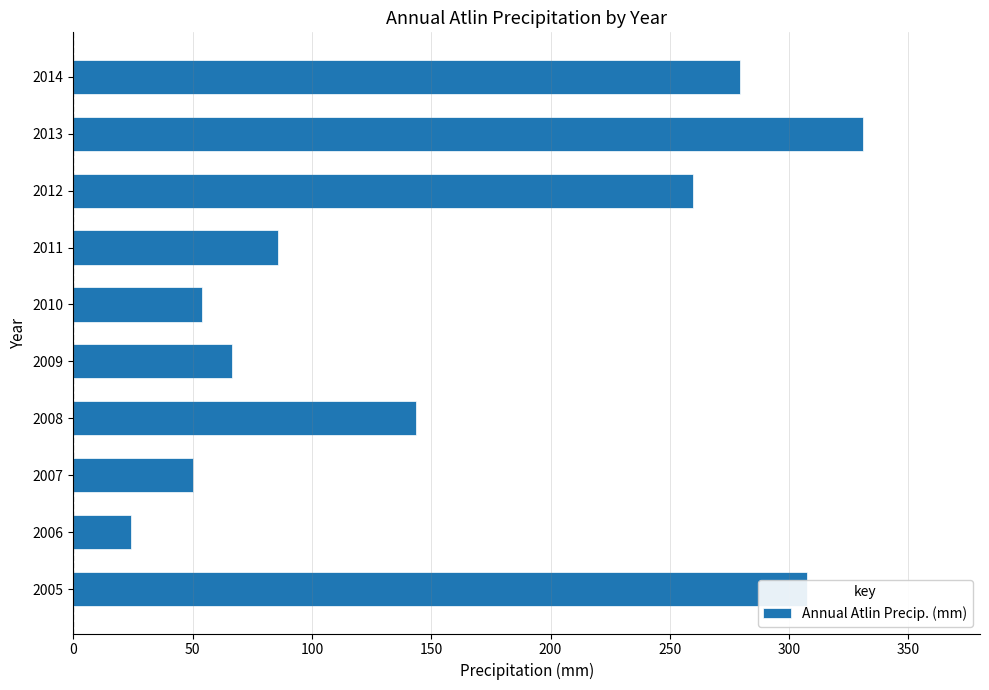

What is the change in value from 2009 to 2011?

+19.5